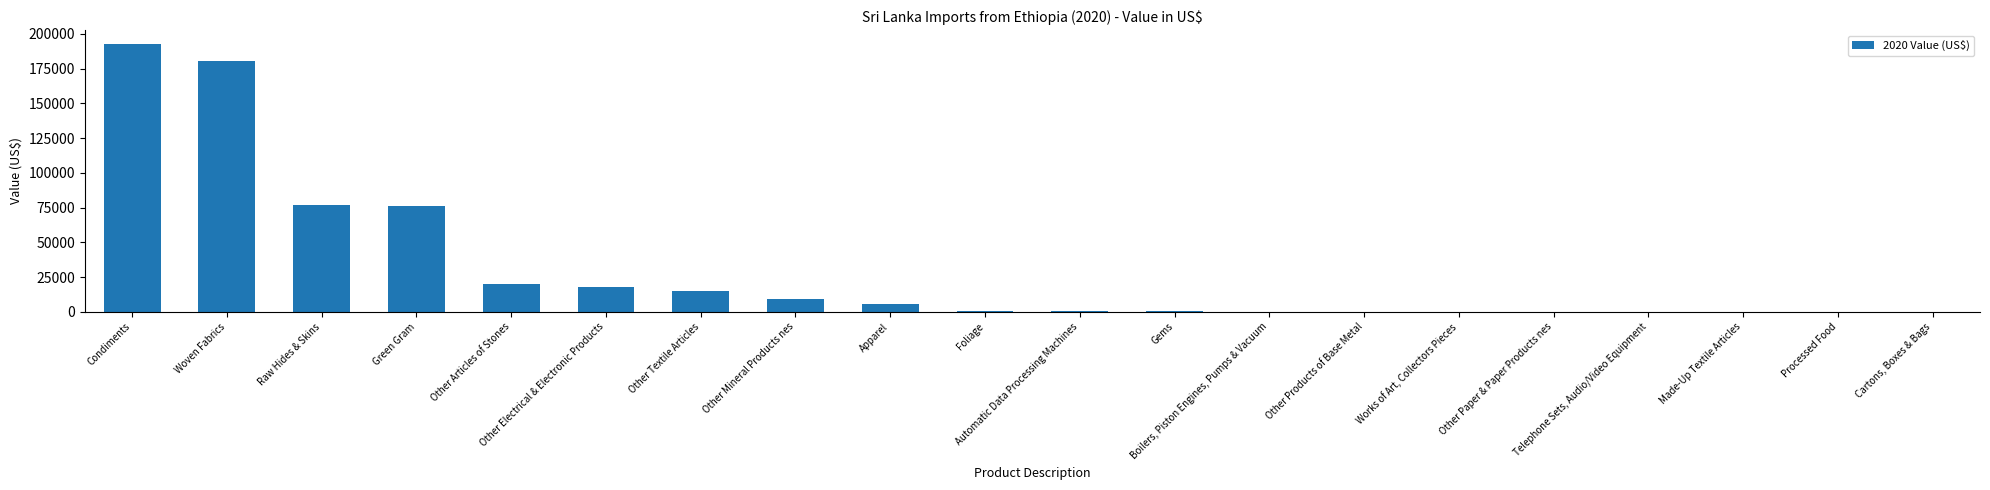

What is the maximum value shown in the chart?

193068